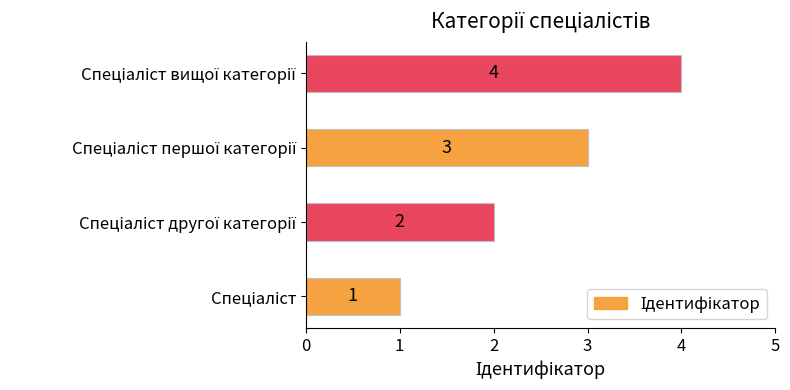

Does the chart contain stacked bars?

No